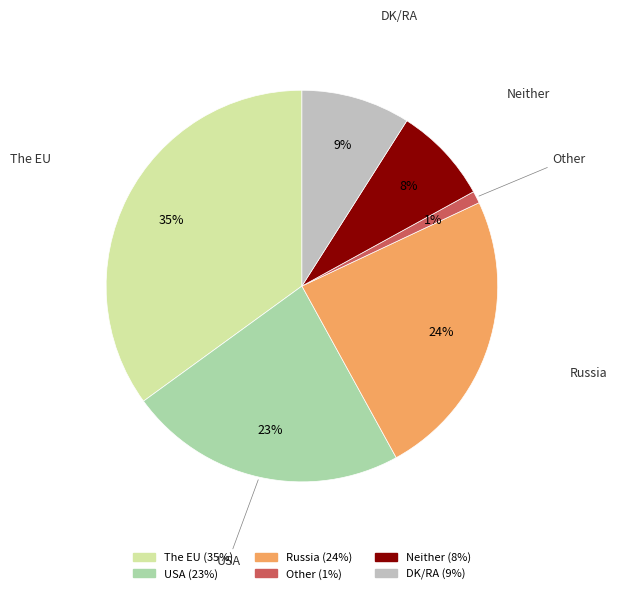

Between Russia and USA, which is larger?

Russia